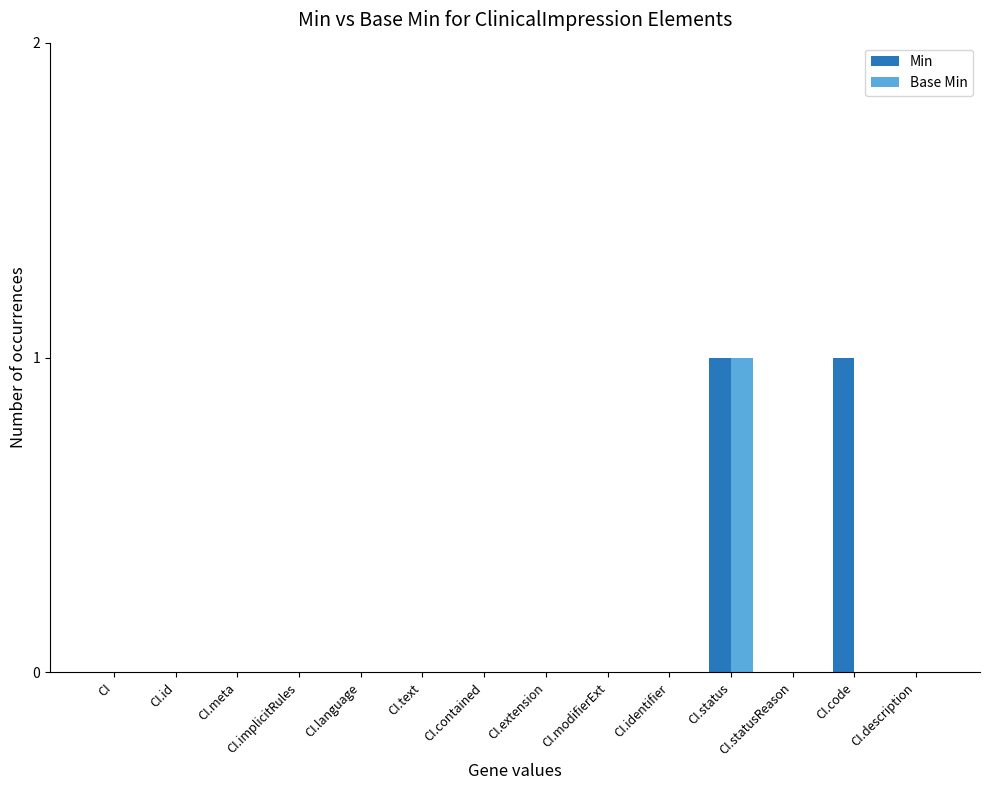

What are all the series names shown in the legend?

Min, Base Min